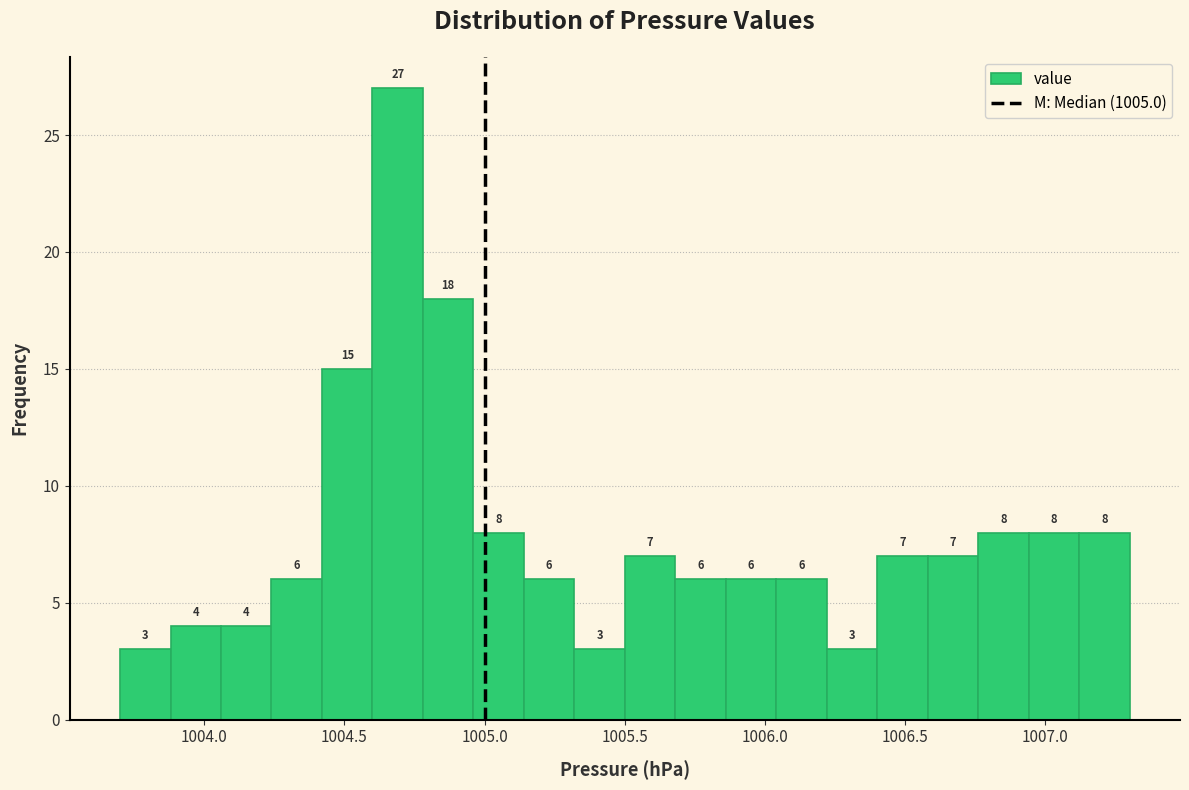

Read against the x-axis, roughly where is the centre of the tallest bar?

1004.70